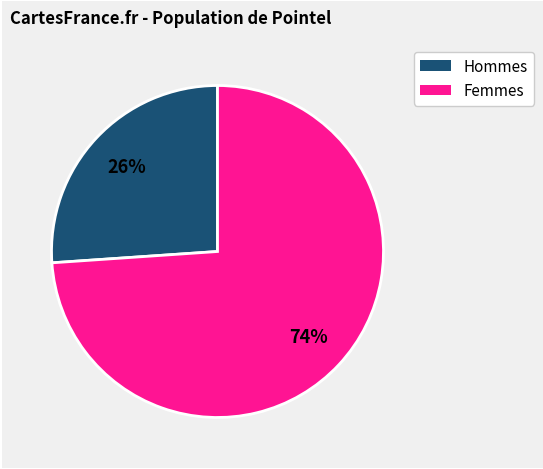

Is there any slice that represents more than half of the pie?

Yes